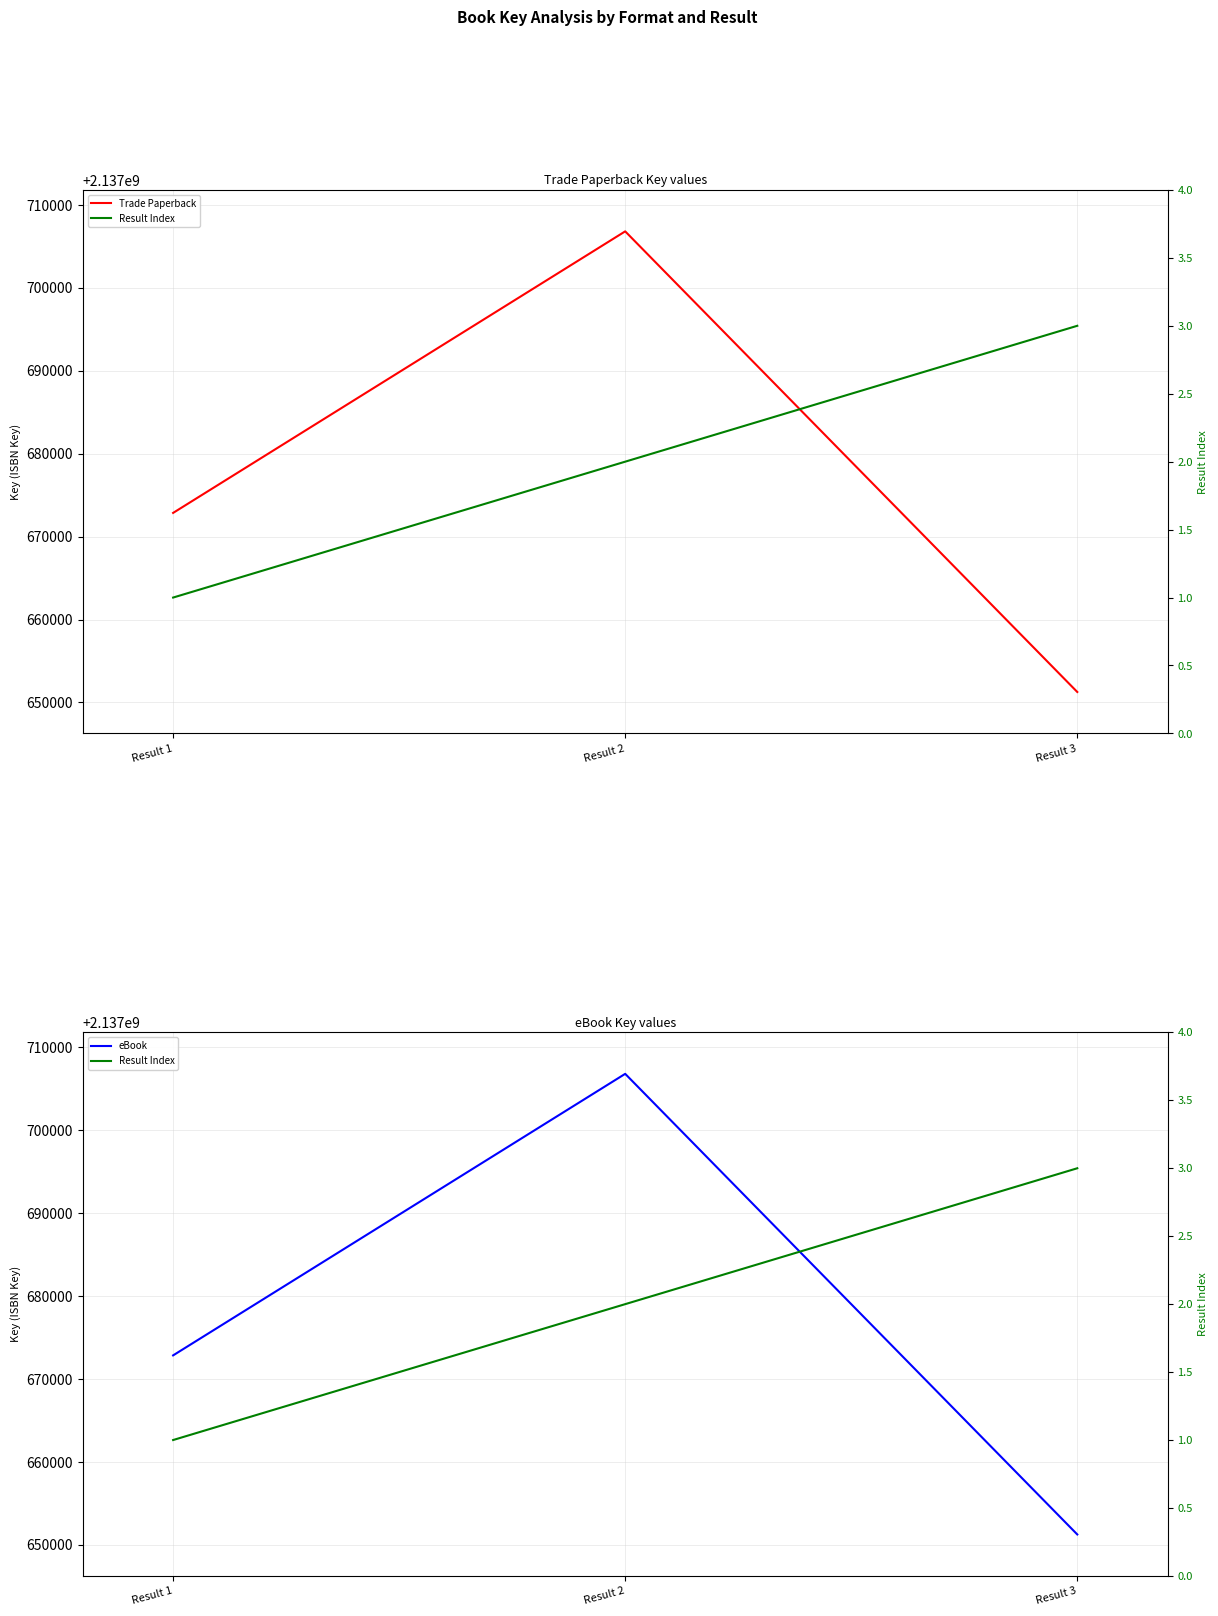

Which series has the largest total across all categories?

Trade Paperback